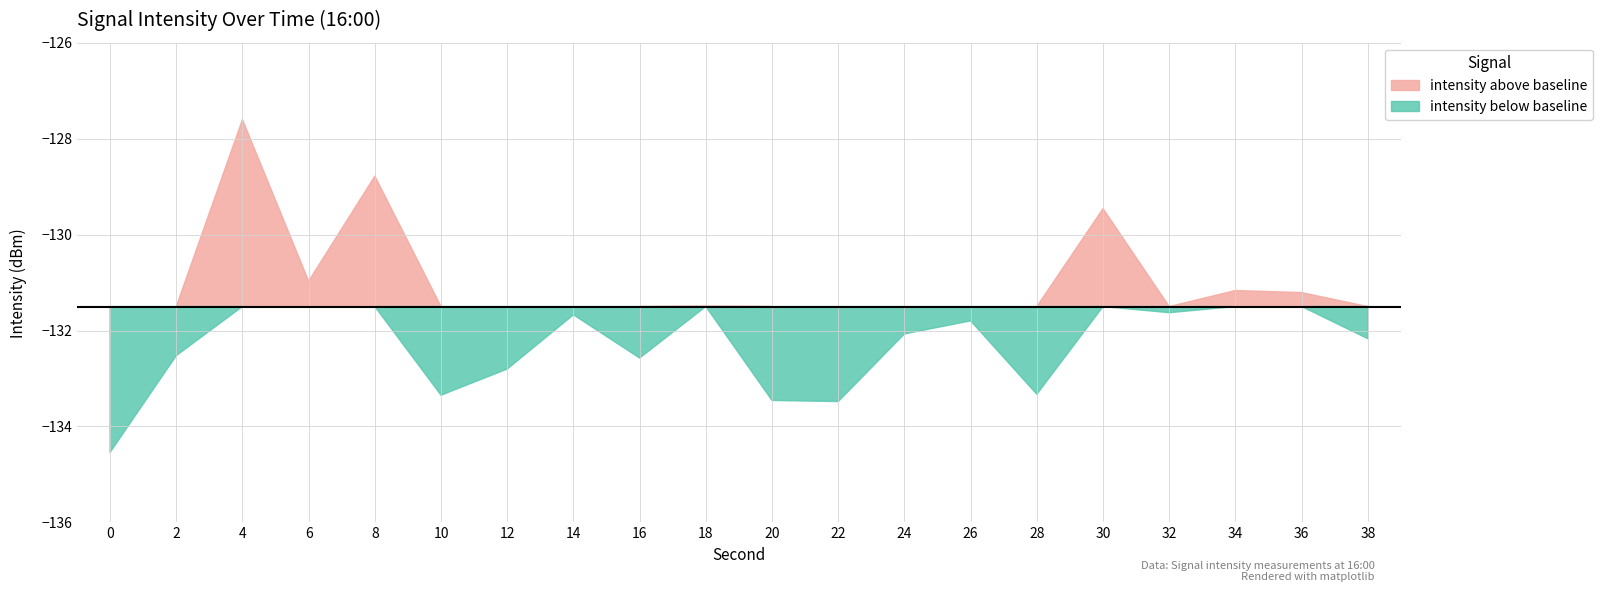

Reading right to left, list all the values displayed in this chart.

38=-132.2	36=-131.2	34=-131.2	32=-131.6	30=-129.5	28=-133.3	26=-131.8	24=-132.1	22=-133.5	20=-133.5	18=-131.5	16=-132.6	14=-131.7	12=-132.8	10=-133.3	8=-128.8	6=-131.0	4=-127.6	2=-132.5	0=-134.5